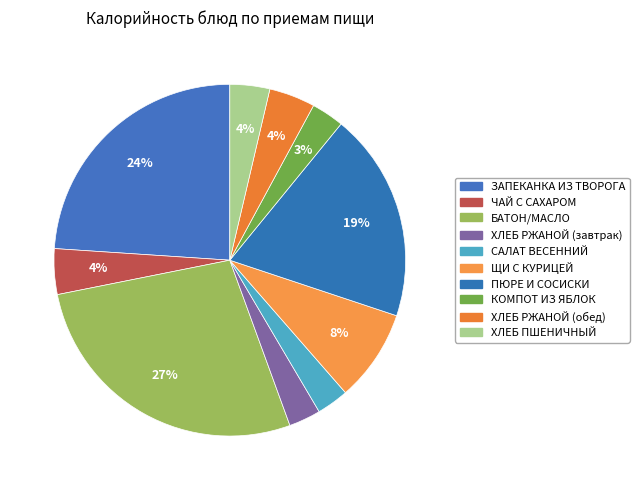

Which slice is the largest?

БАТОН НАРЕЗНОЙ, МАСЛО СЛИВОЧНОЕ